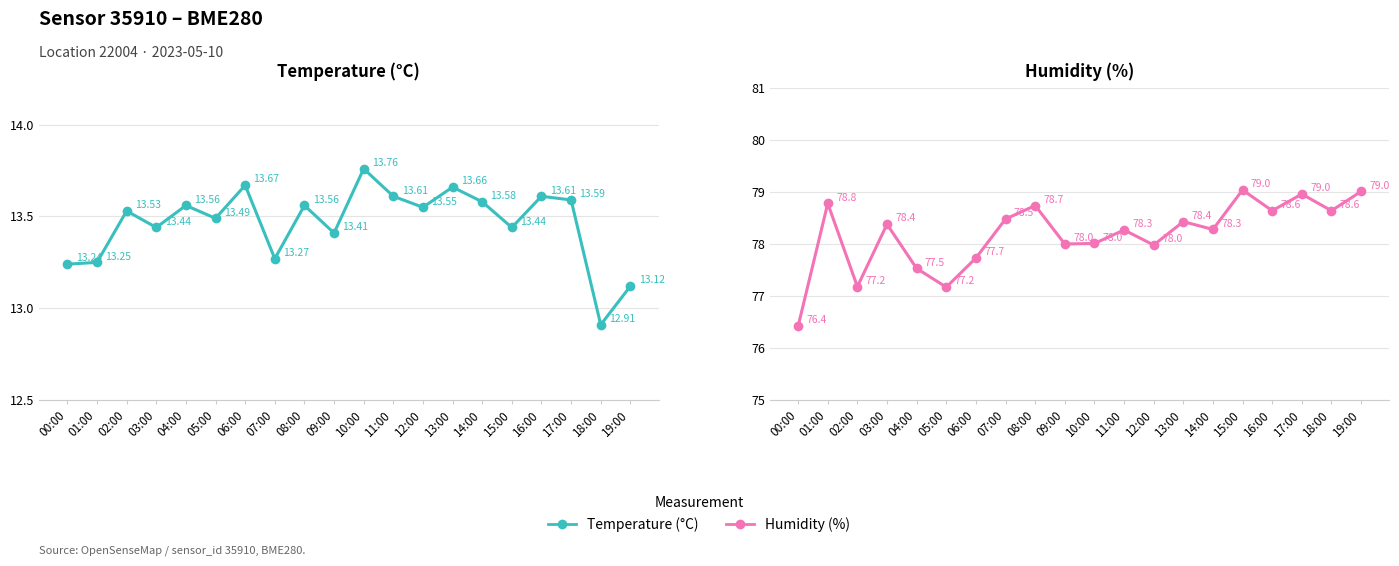

Which has a higher value, 12:00 or 06:00?

06:00